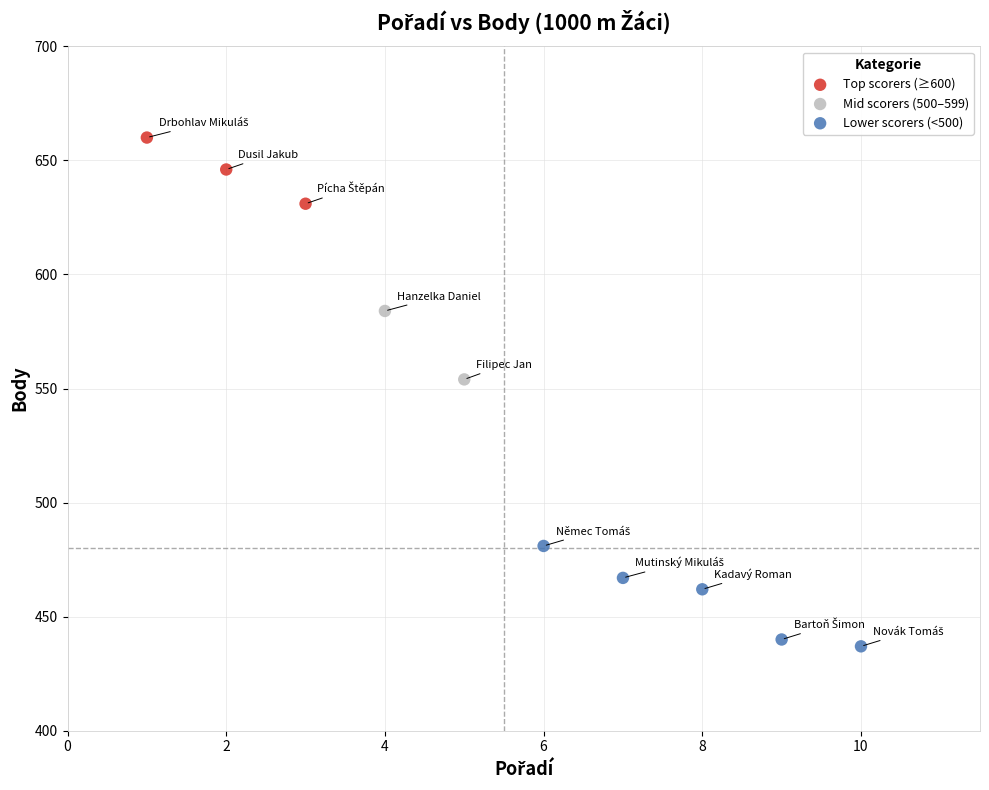

Which series reaches the minimum Y coordinate?

Lower scorers (<500)